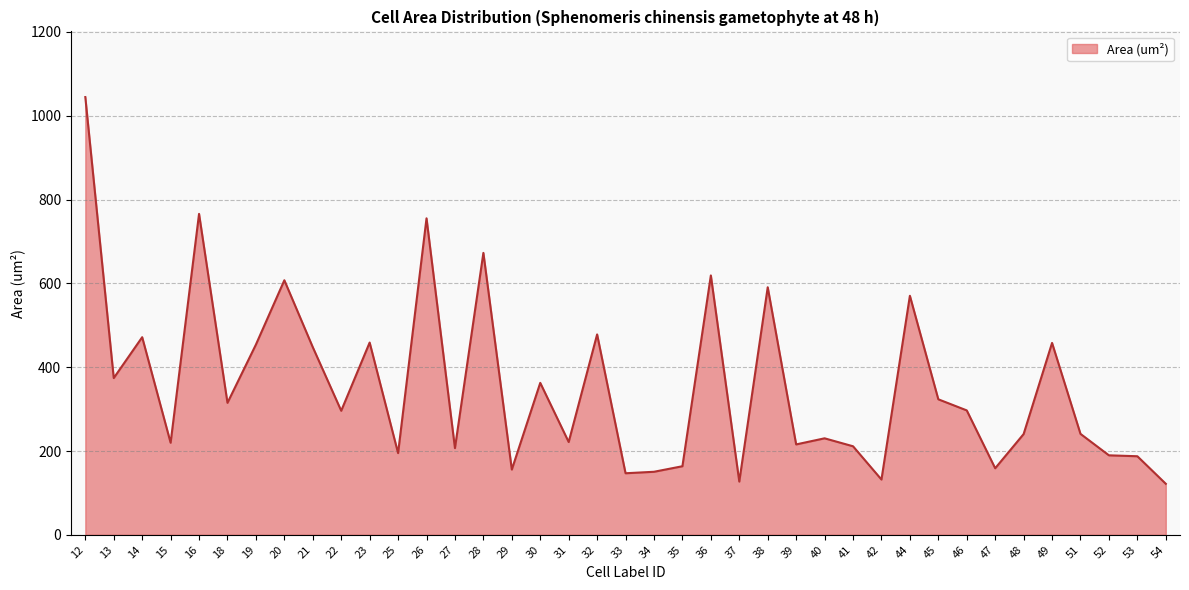

Is it true that the value at 41 is 211.3?

True